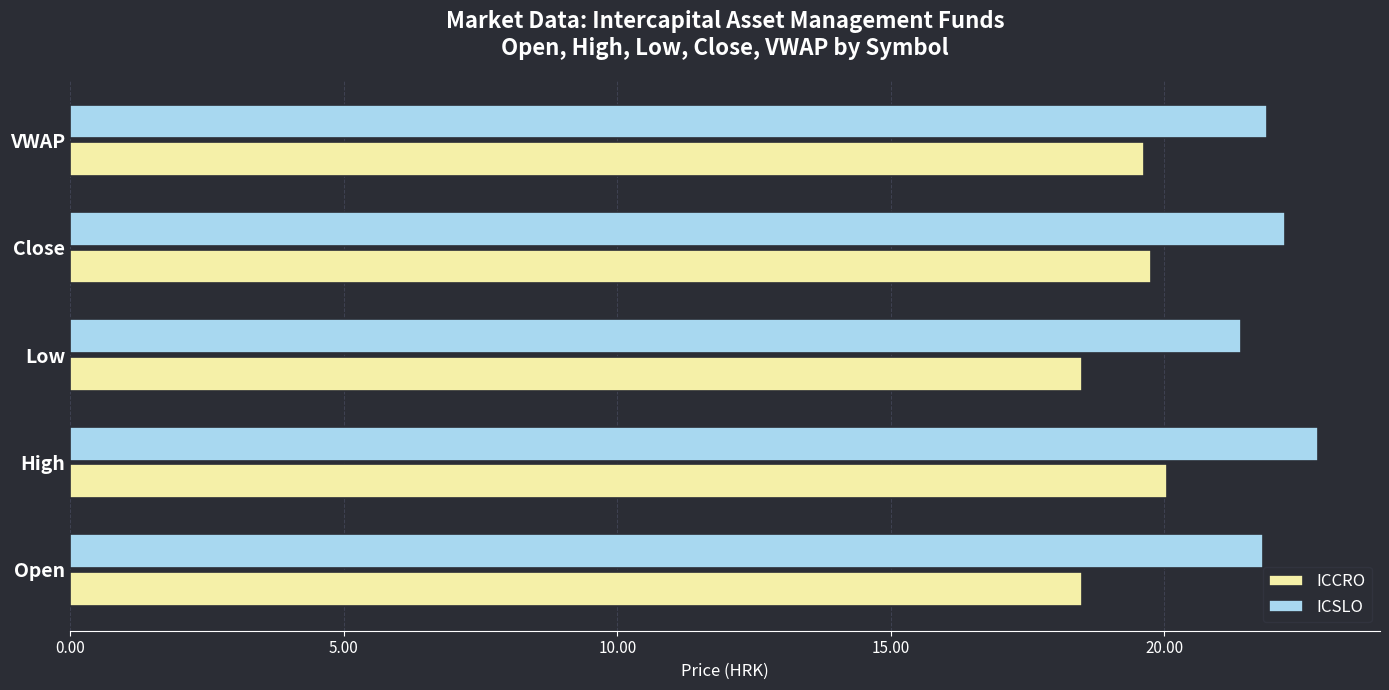

Read the ICSLO value at Open.

21.8